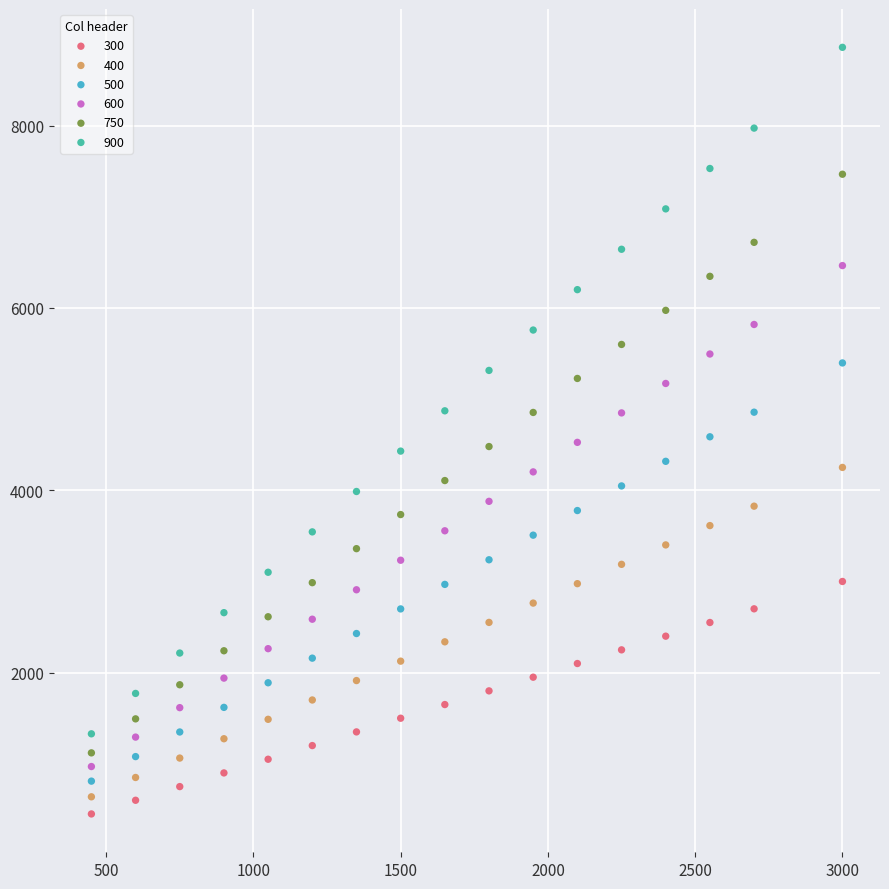

Which series contains the lowest Y value?

300